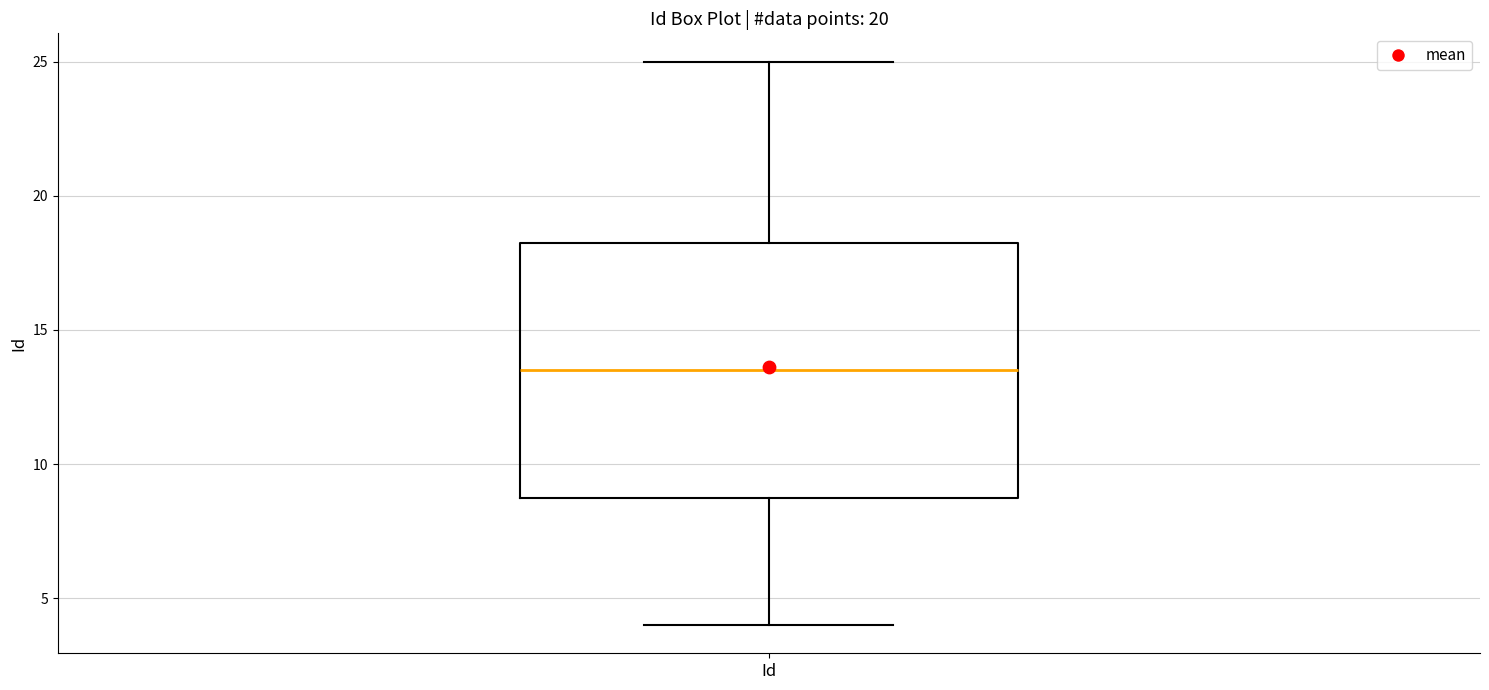

Transcribe this box plot: give where the median line is, the range the box spans, and where the two whiskers end, as read against the y-axis. The values are not printed on the chart, so give them approximately, as read against the axis.

median 13.5, box 9.0 to 18.5, whiskers 4.0 to 25.0